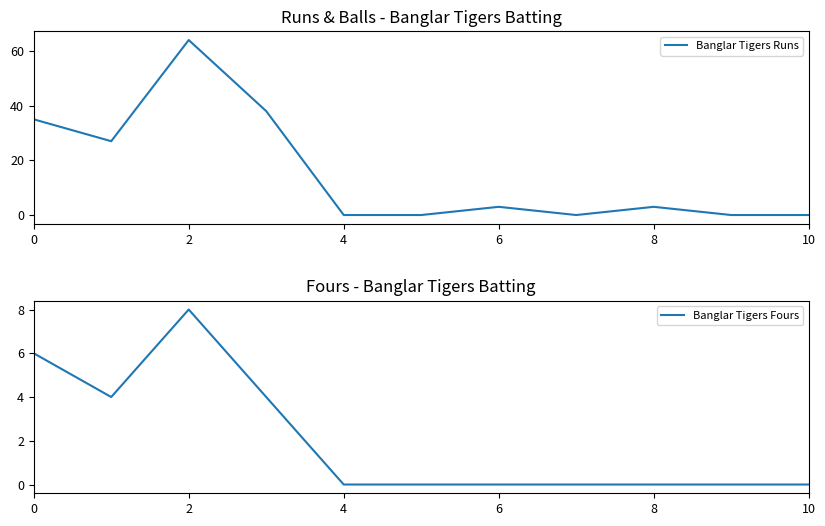

Is it true that Banglar Tigers Runs equals 3 at 6?

True